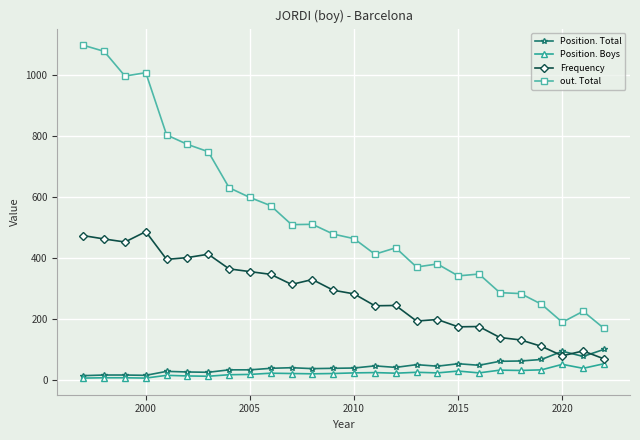

True or false: out. Total and Frequency intersect in this chart.

False